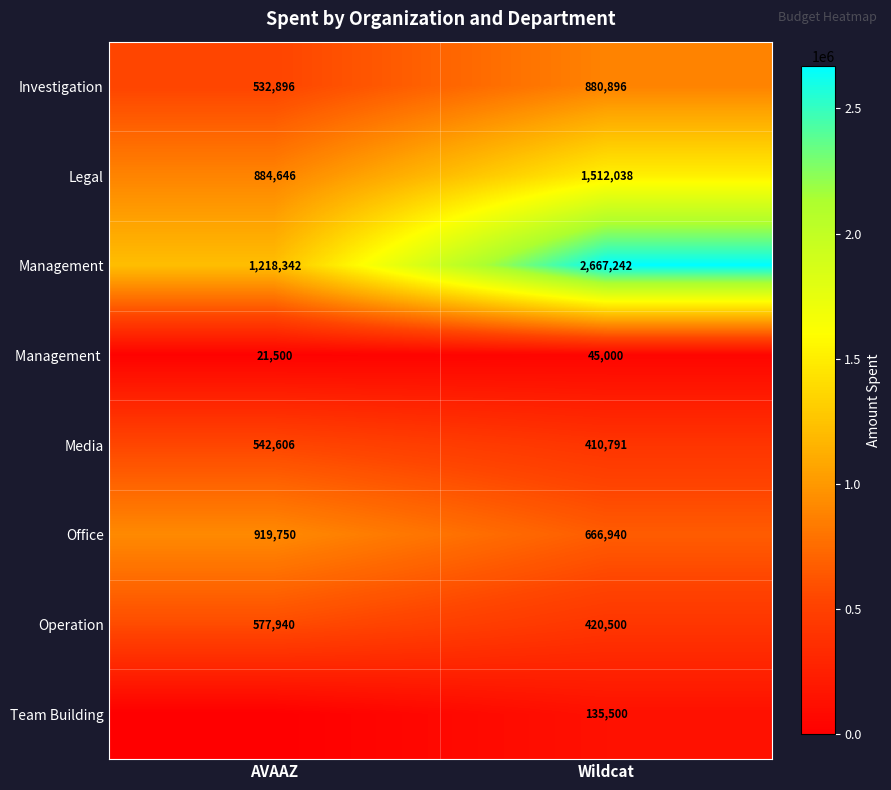

What is the total value across all series at AVAAZ?

4697680